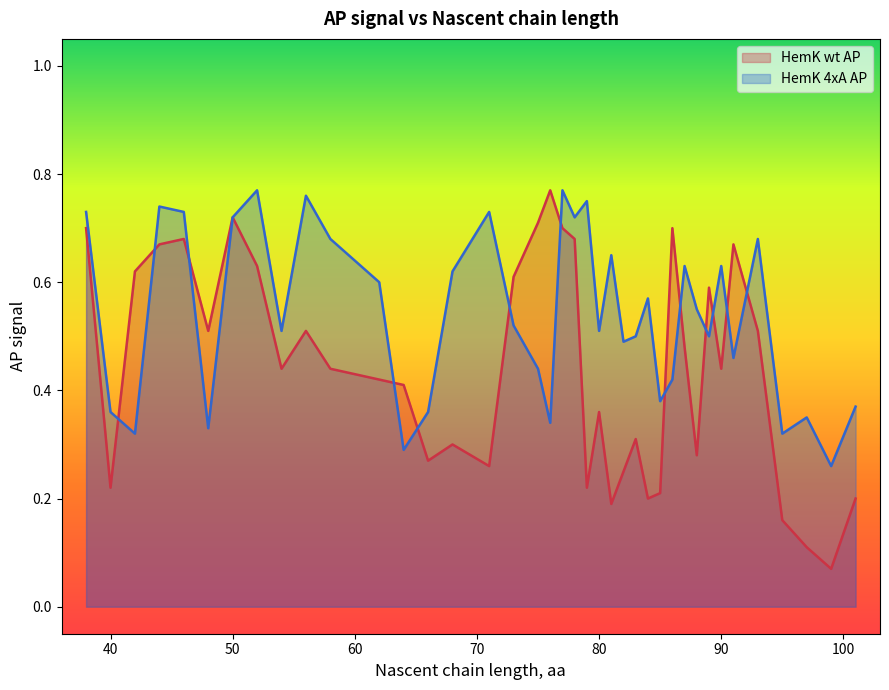

How many lines are shown in the chart?

2